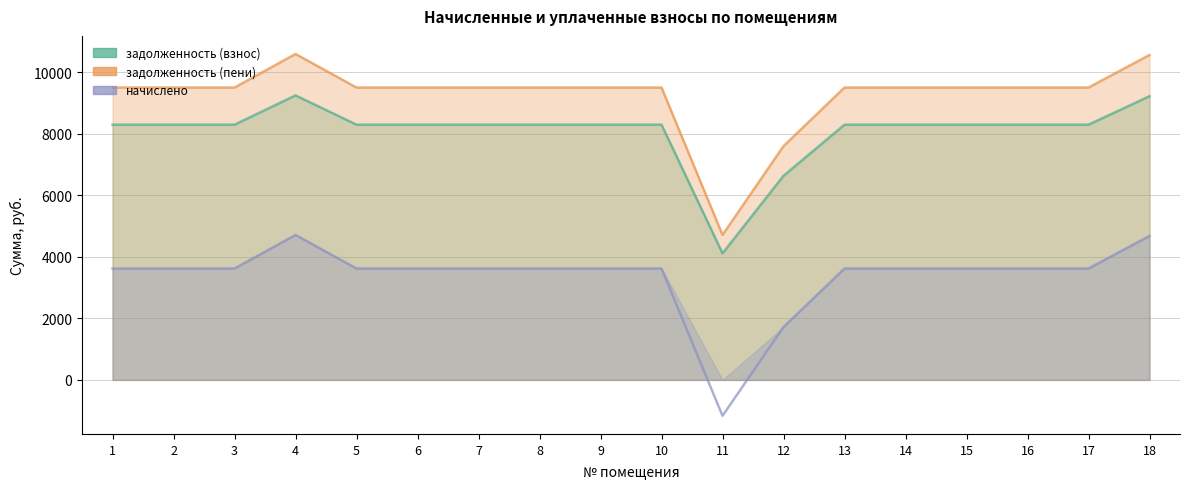

Reading right to left, transcribe all the data shown in this chart.

задолженность (взнос): 18=9219.9	17=8295.2	16=8295.2	15=8295.2	14=8295.2	13=8295.2	12=6633.5	11=4114.1	10=8295.2	9=8295.2	8=8295.2	7=8295.2	6=8295.2	5=8295.2	4=9246.7	3=8295.2	2=8295.2	1=8295.2
задолженность (пени): 18=10561.5	17=9502.3	16=9502.3	15=9502.3	14=9502.3	13=9502.3	12=7598.8	11=4712.8	10=9502.3	9=9502.3	8=9502.3	7=9502.3	6=9502.3	5=9502.3	4=10592.2	3=9502.3	2=9502.3	1=9502.3
начислено: 18=4680.4	17=3621.2	16=3621.2	15=3621.2	14=3621.2	13=3621.2	12=1717.7	11=-1168.3	10=3621.2	9=3621.2	8=3621.2	7=3621.2	6=3621.2	5=3621.2	4=4711.1	3=3621.2	2=3621.2	1=3621.2